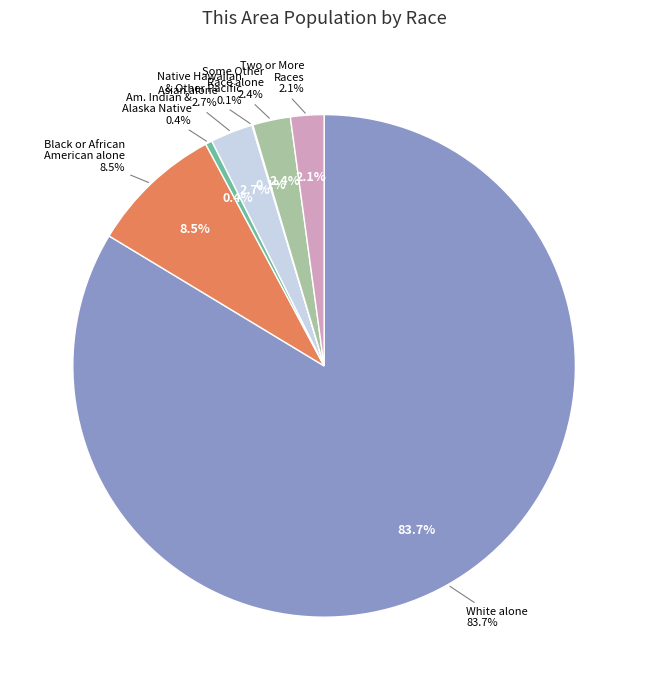

Between Asian alone and Native Hawaiian and Other Pacific, which is larger?

Asian alone